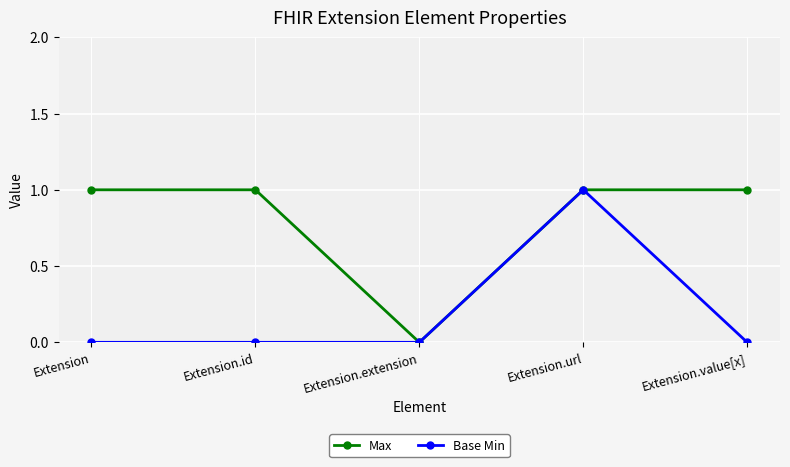

Rank the series at Extension.id from highest to lowest value.

Max, Base Min